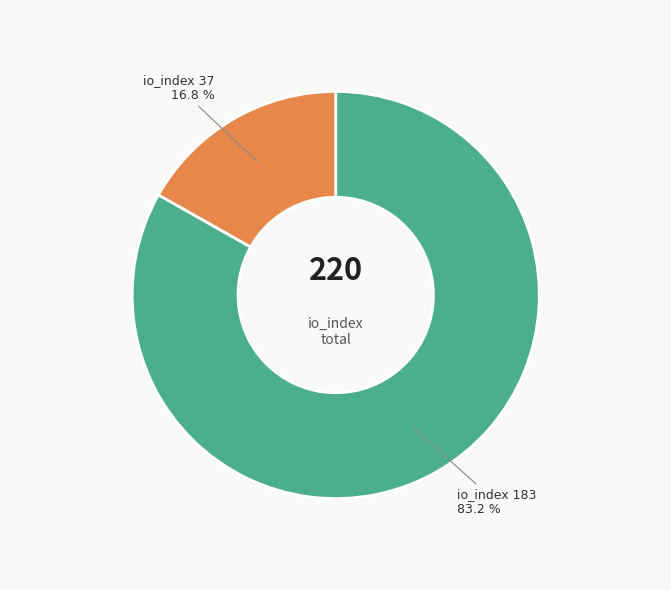

Does any single category account for the majority?

Yes